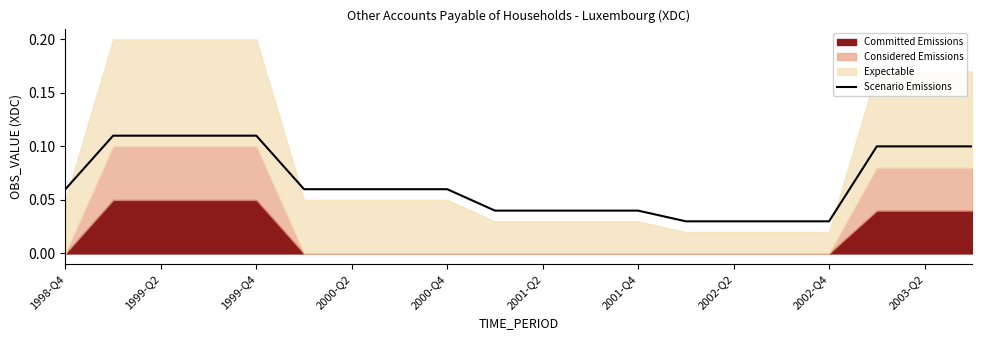

What is the difference between the maximum and second lowest values?

0.1